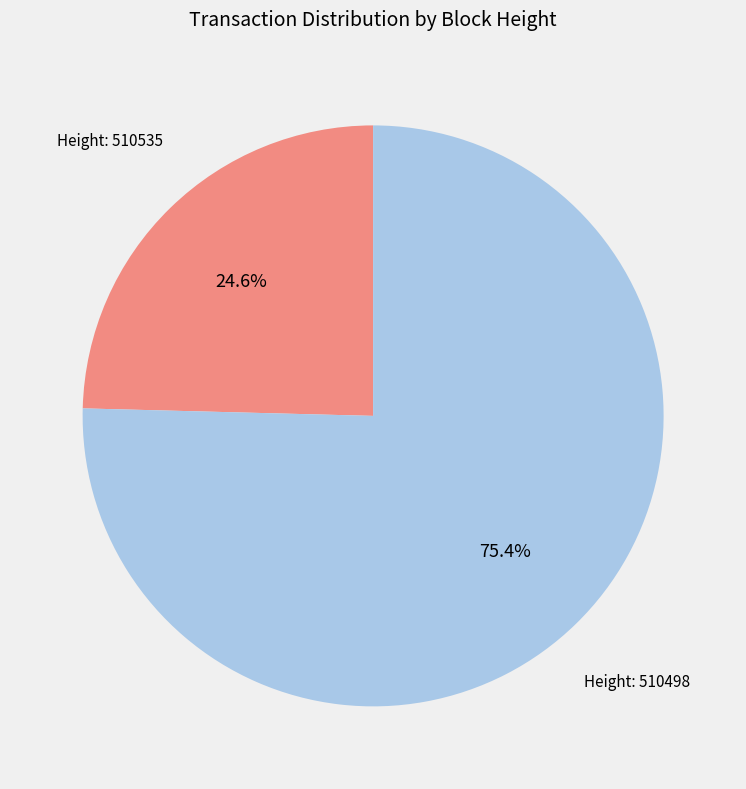

Count the number of slices in the pie.

2